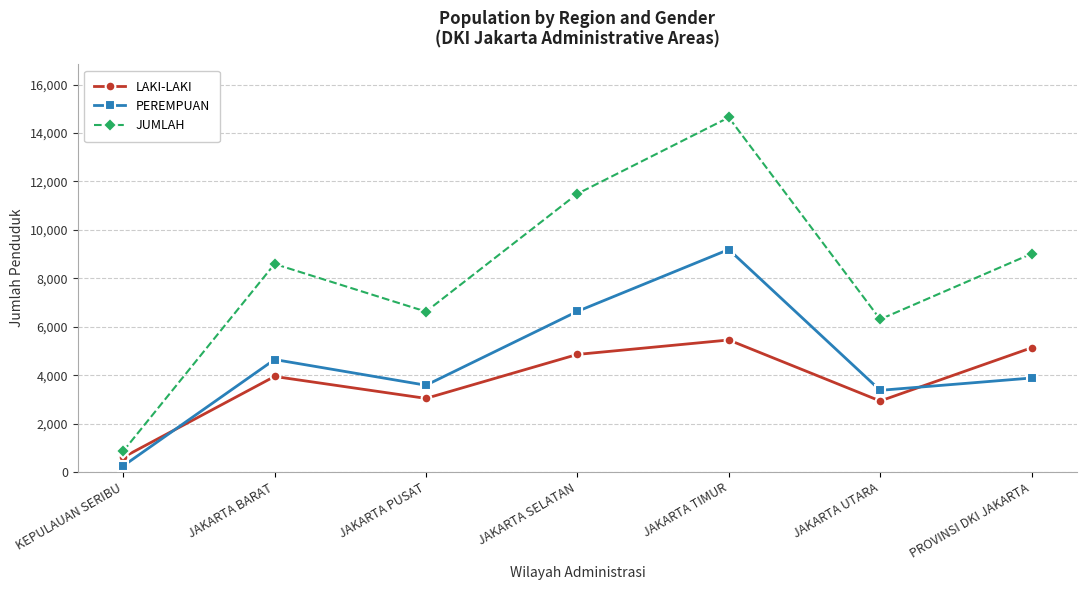

Count the number of data series in this chart.

3